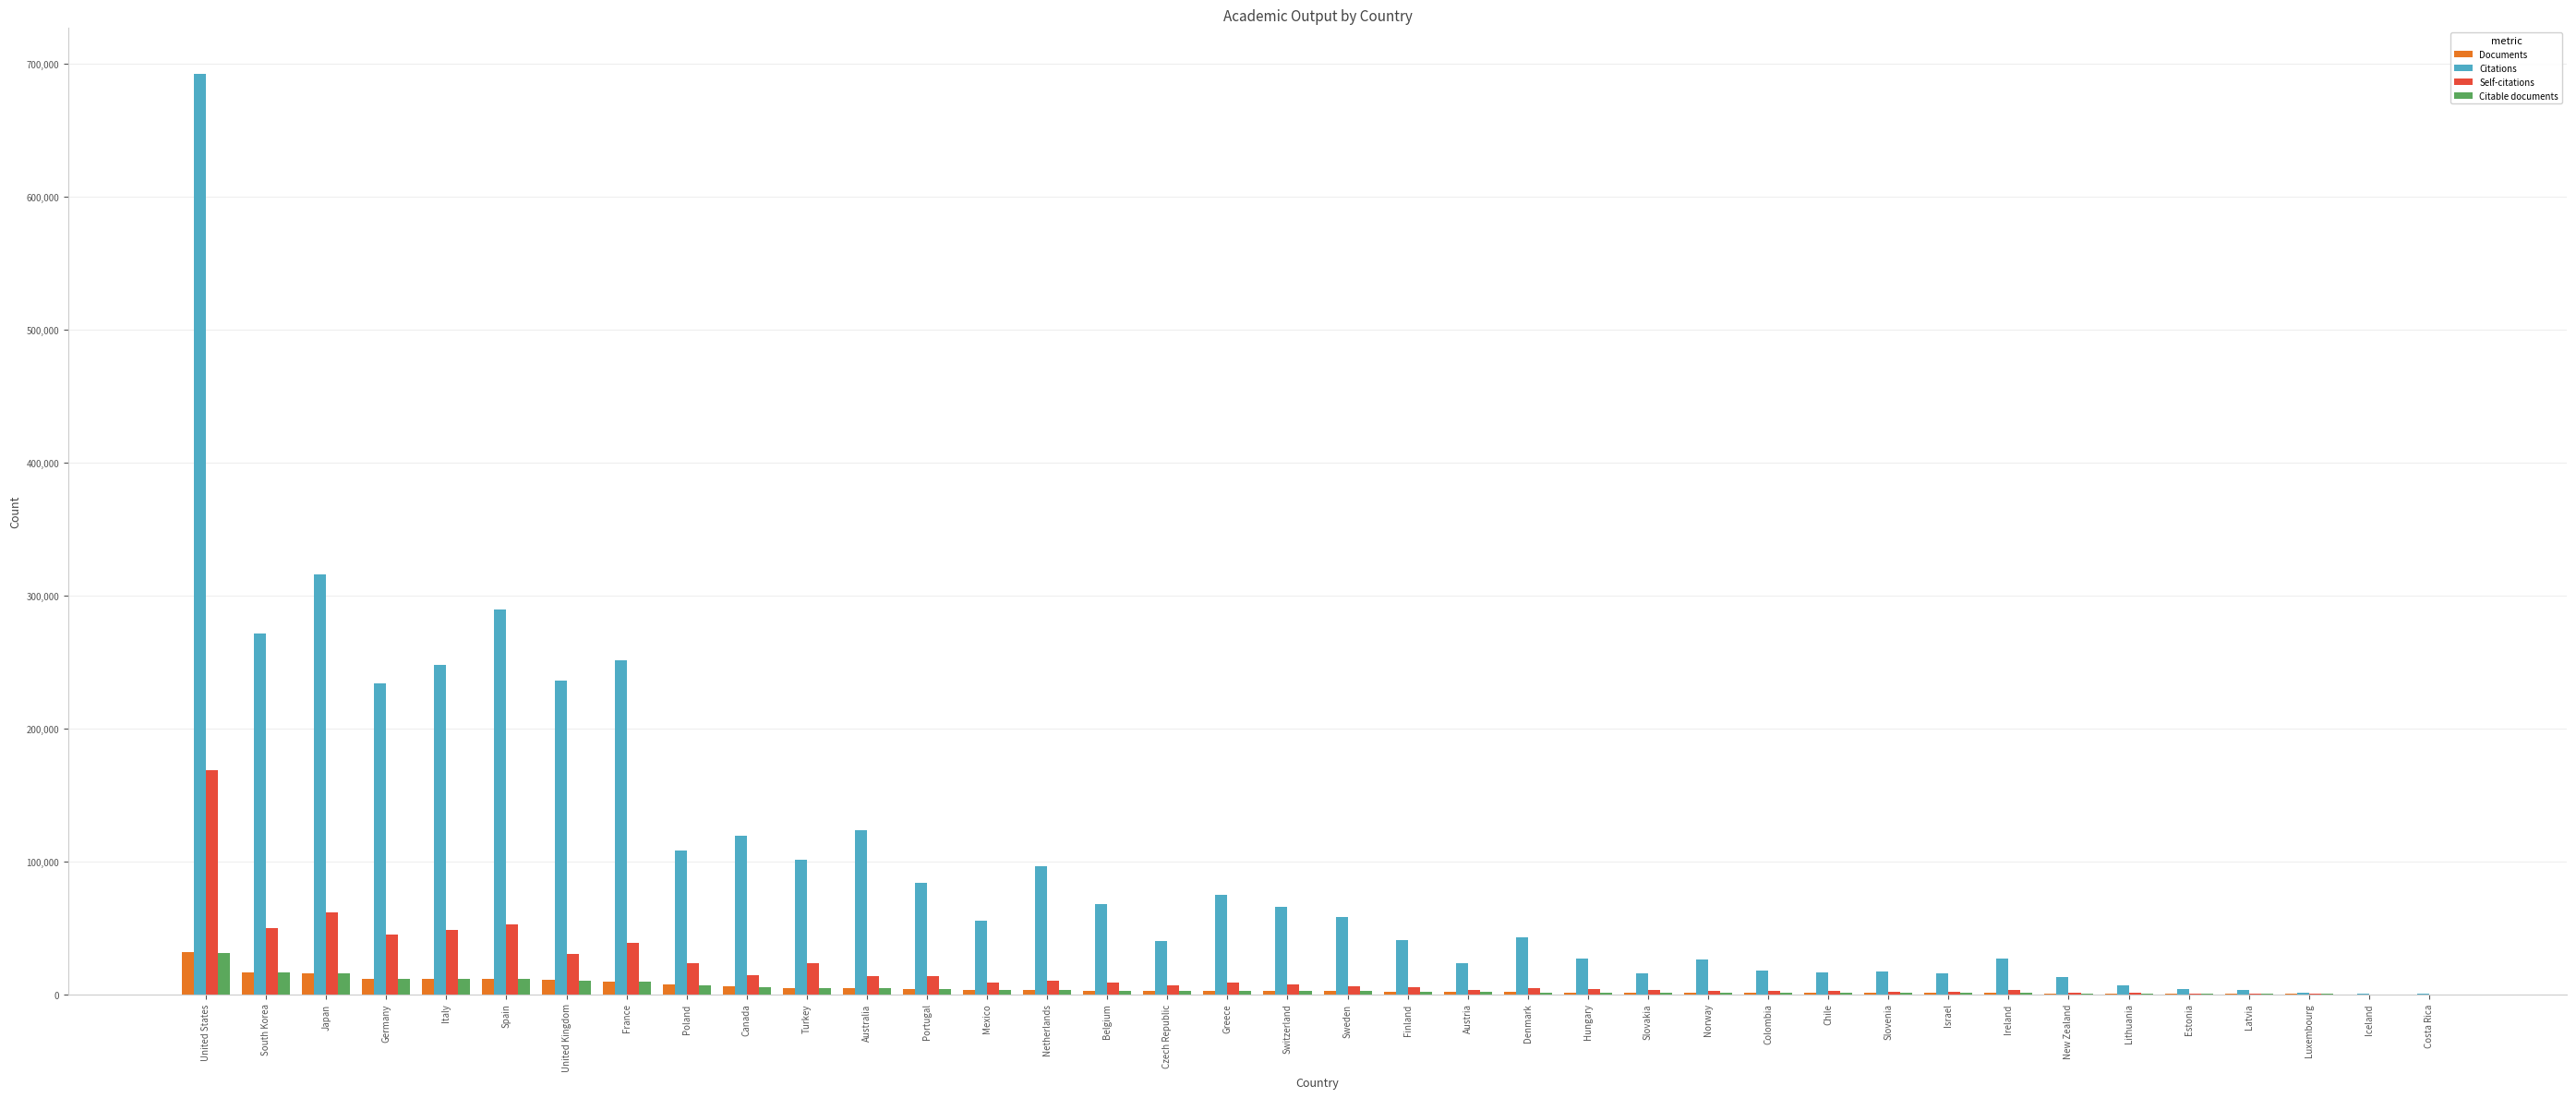

Is it true that Citations equals 16049 at Slovakia?

True